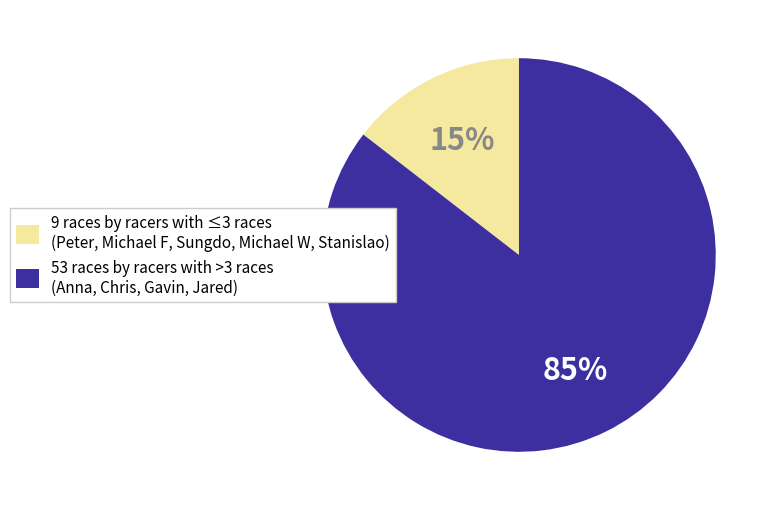

Which category has the biggest portion of the pie?

53 races by racers with >3 races (Anna, Chris, Gavin, Jared)